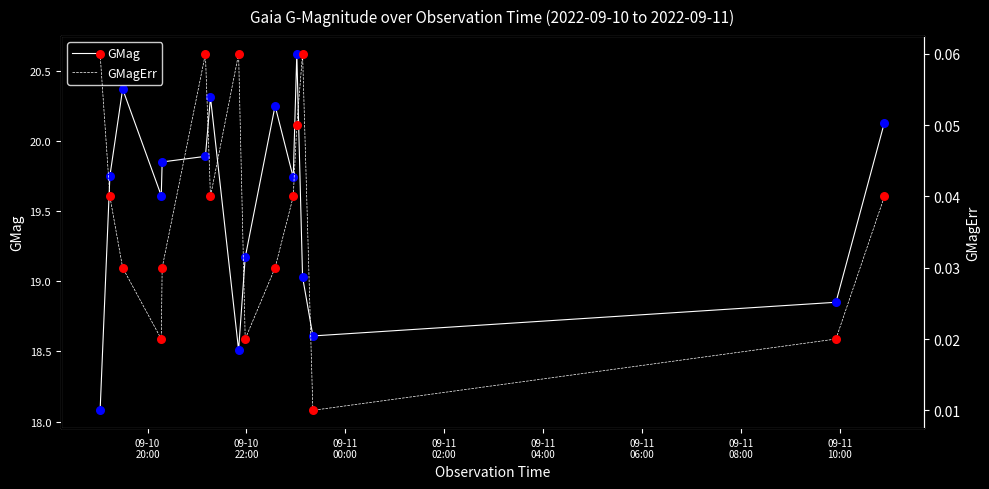

What are all the series names shown in the legend?

GMag, GMagErr